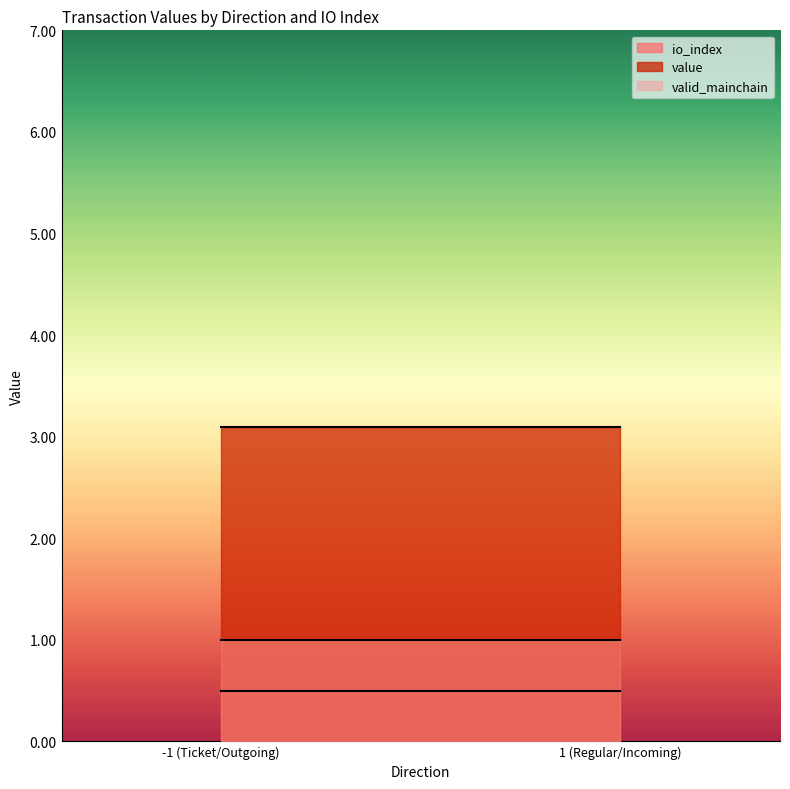

List the series in order of their overall mean, highest first.

value, valid_mainchain, io_index